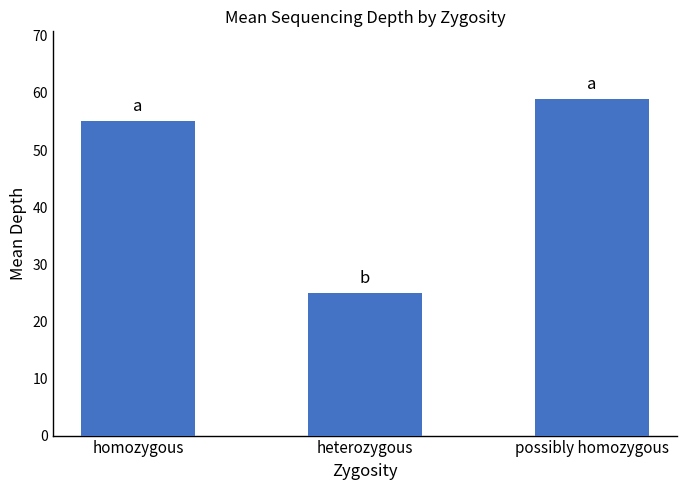

At which category does the chart reach its minimum across all series?

heterozygous